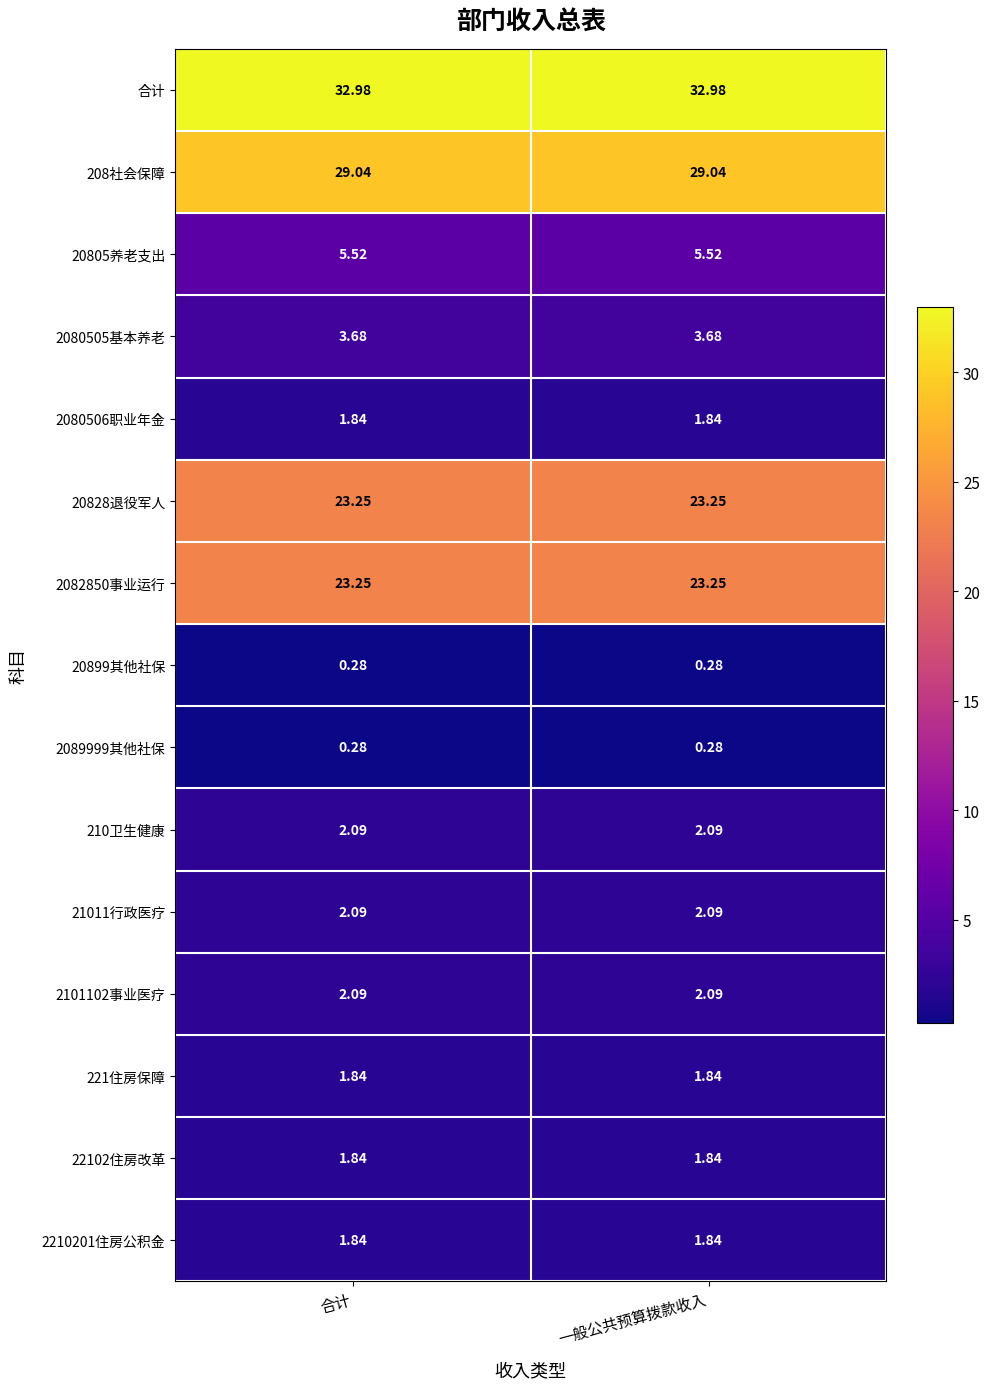

Is the value of 210卫生健康 at 一般公共预算拨款收入 greater than the value of 22102住房改革 at 一般公共预算拨款收入?

Yes